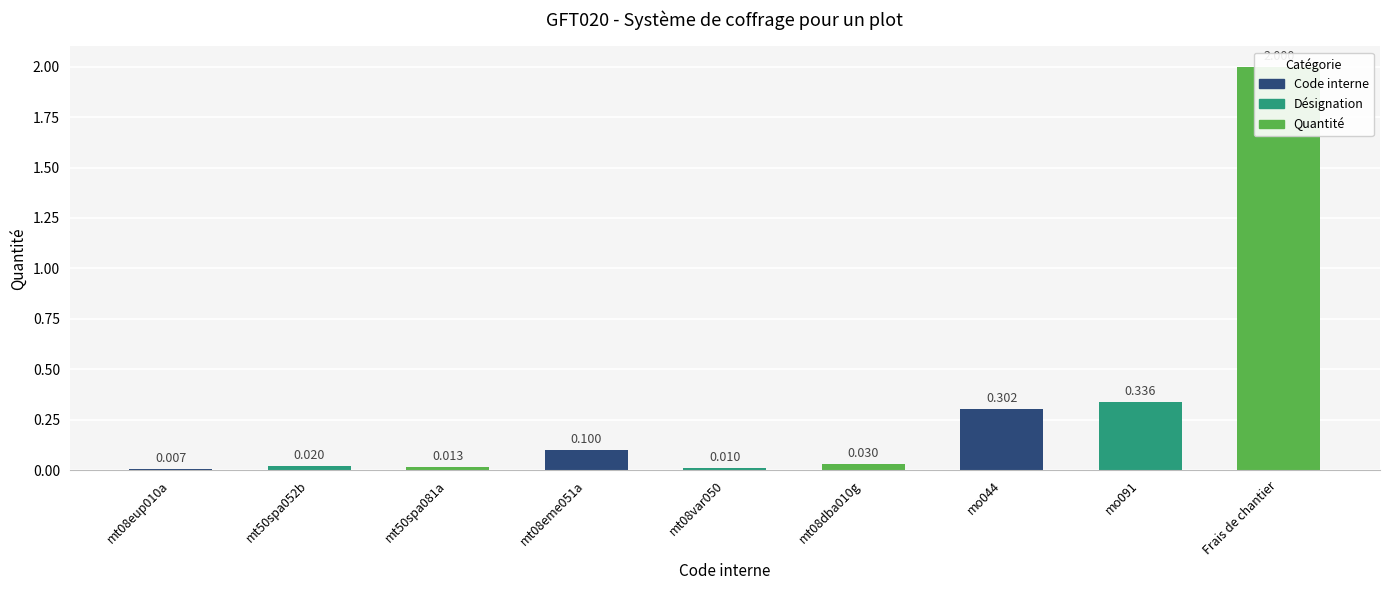

What is the maximum value shown in the chart?

2.0